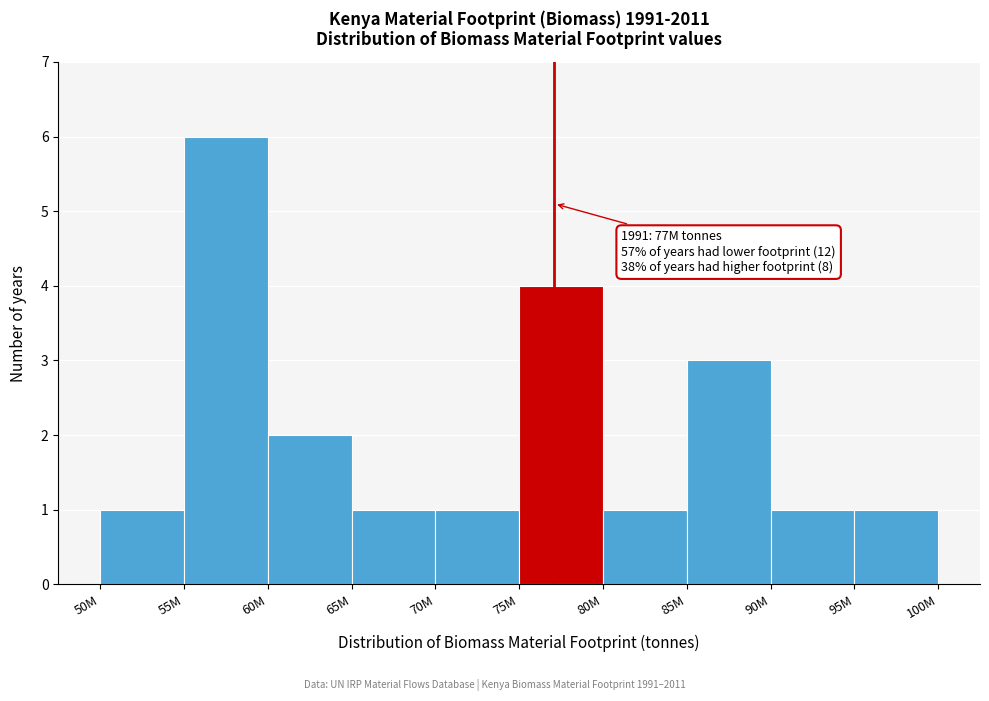

Reading left to right, extract all data points from this chart.

1	6	2	1	1	4	1	3	1	1